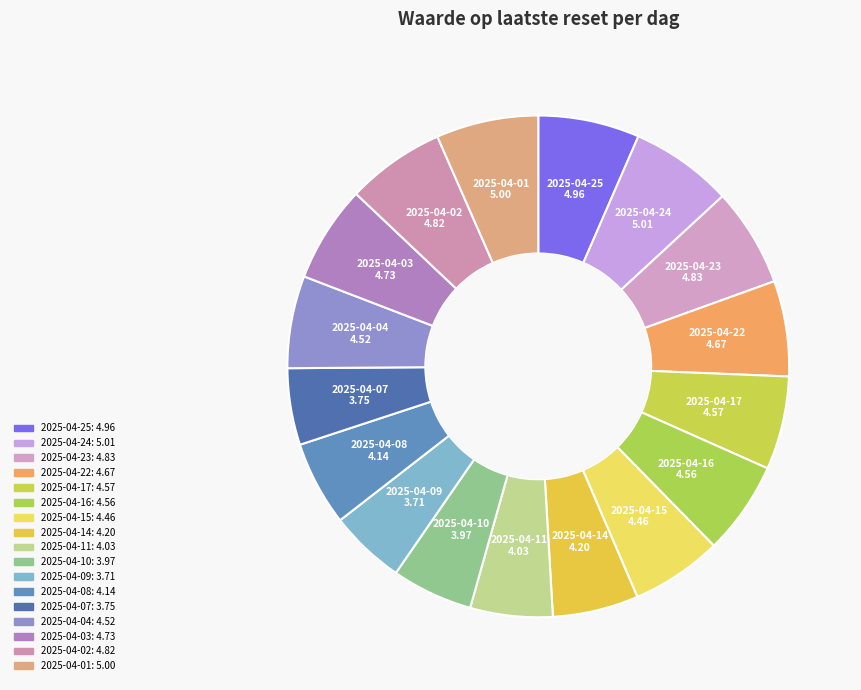

How many segments does this pie chart have?

17